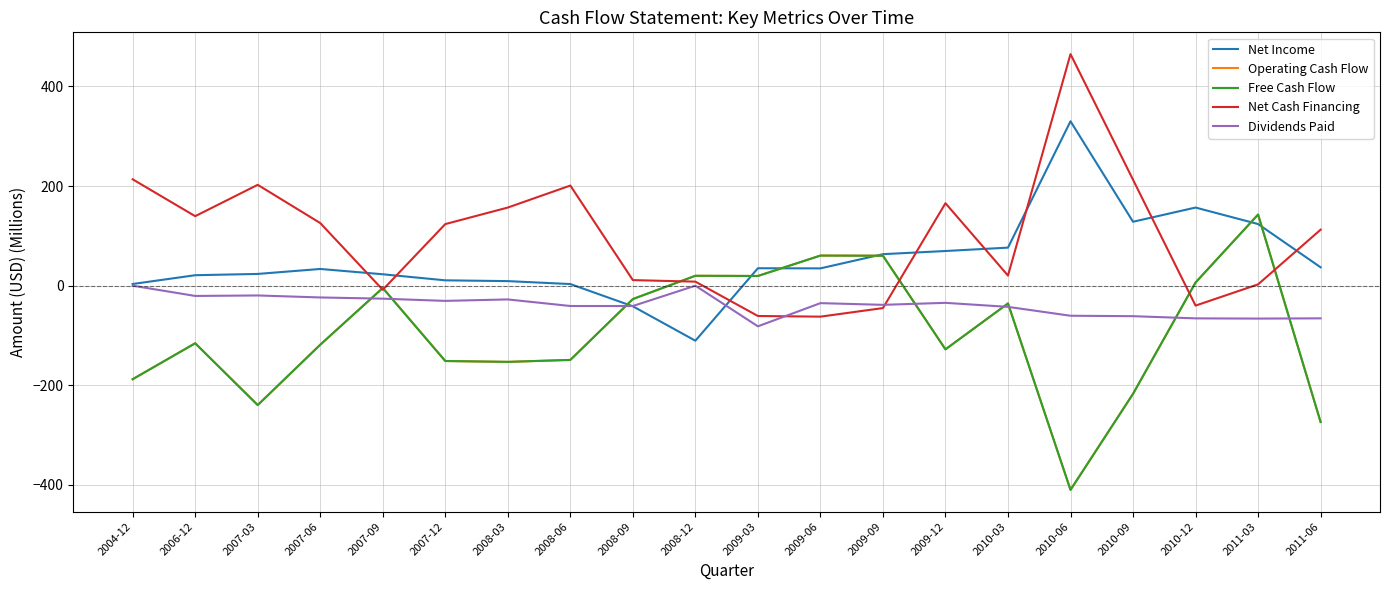

Rank the series by their maximum value, from lowest to highest.

Dividends Paid, Operating Cash Flow, Free Cash Flow, Net Income, Net Cash Financing